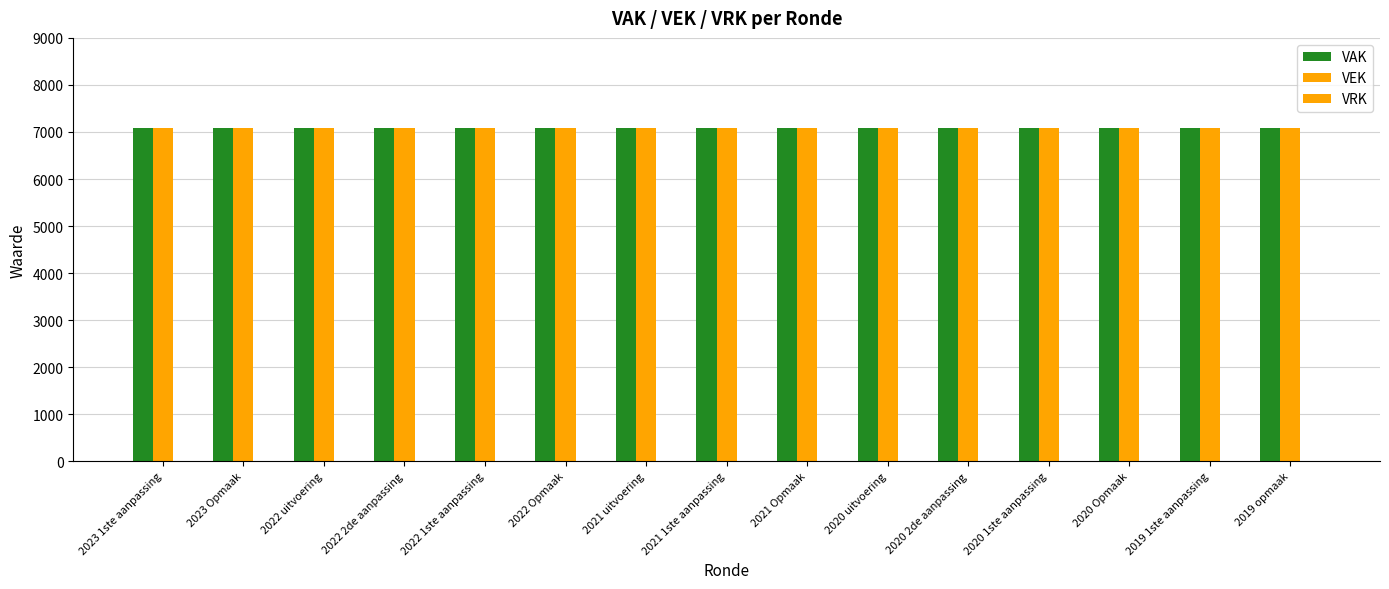

The VRK series shows 0 at 2022 1ste aanpassing. True or false?

True